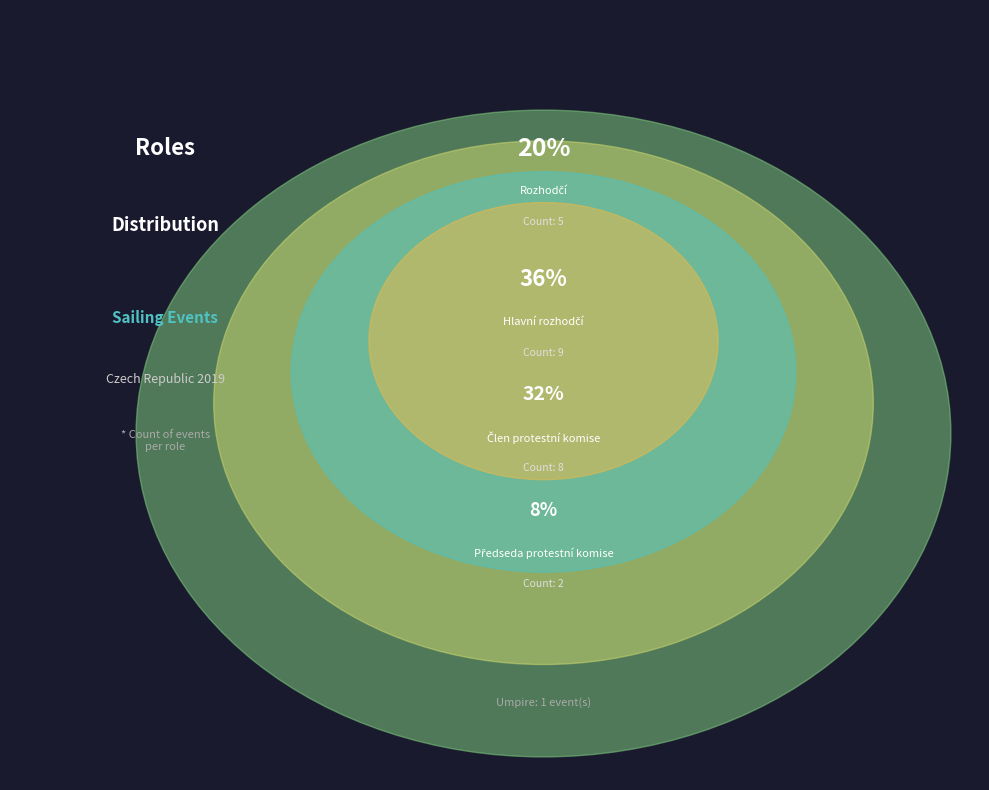

How many segments does this pie chart have?

5